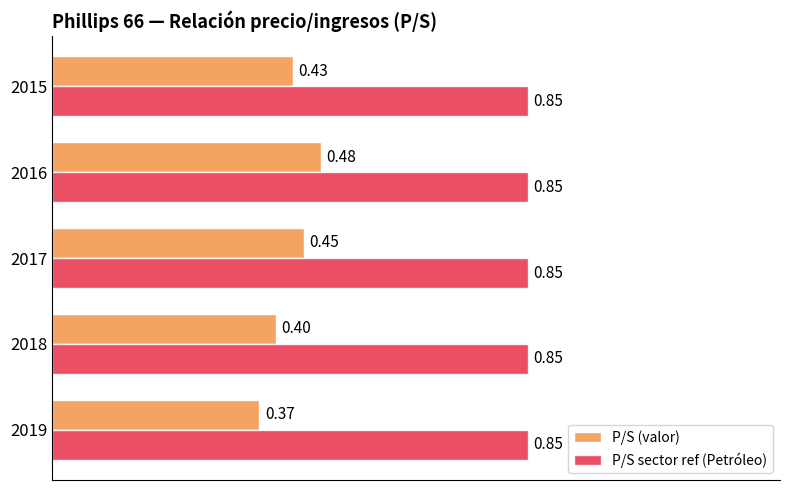

What is the minimum value for P/S (valor)?

0.4